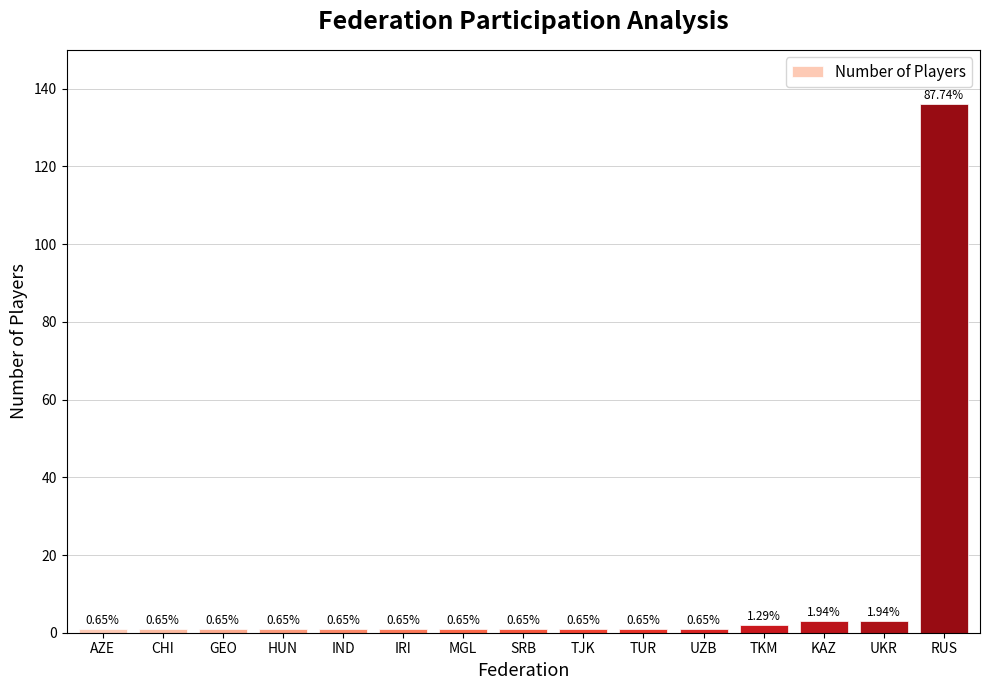

How many bars are there in total?

15